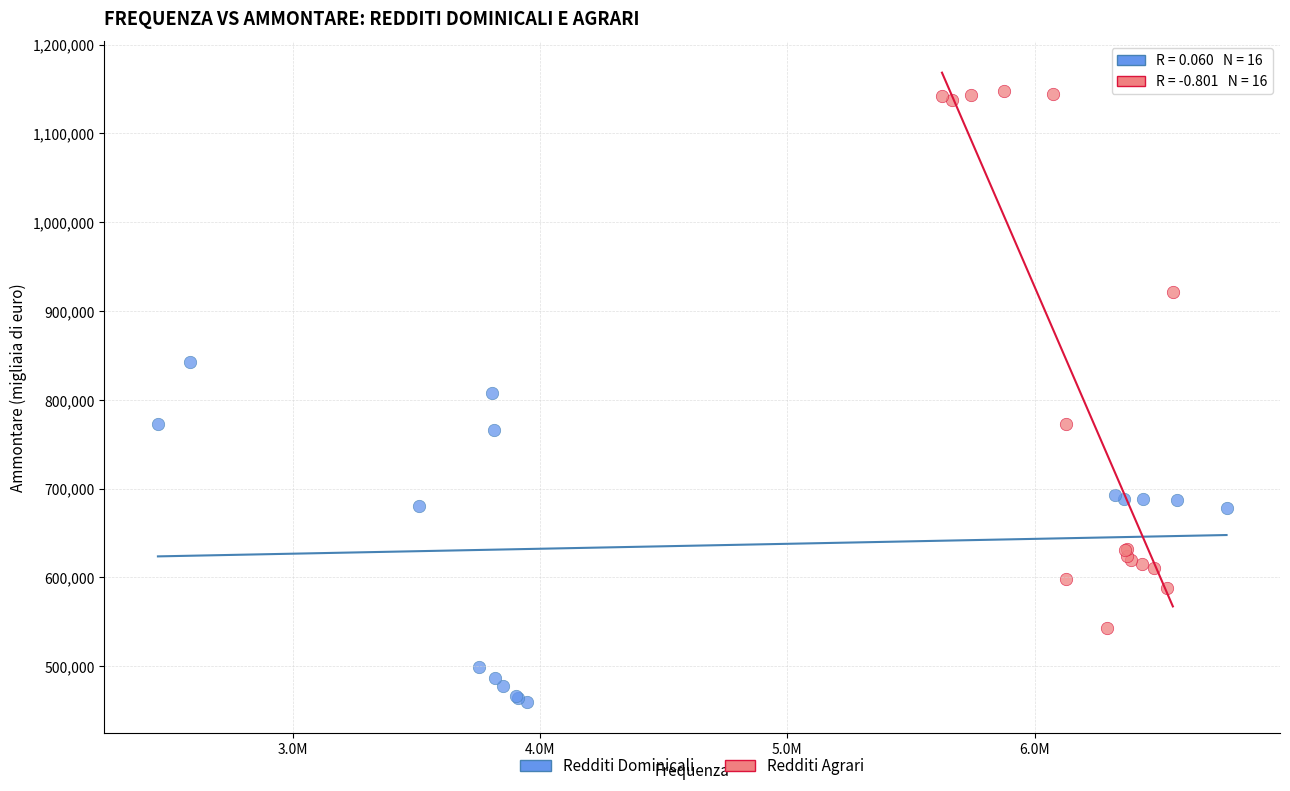

Which series contains the lowest Y value?

Redditi Dominicali